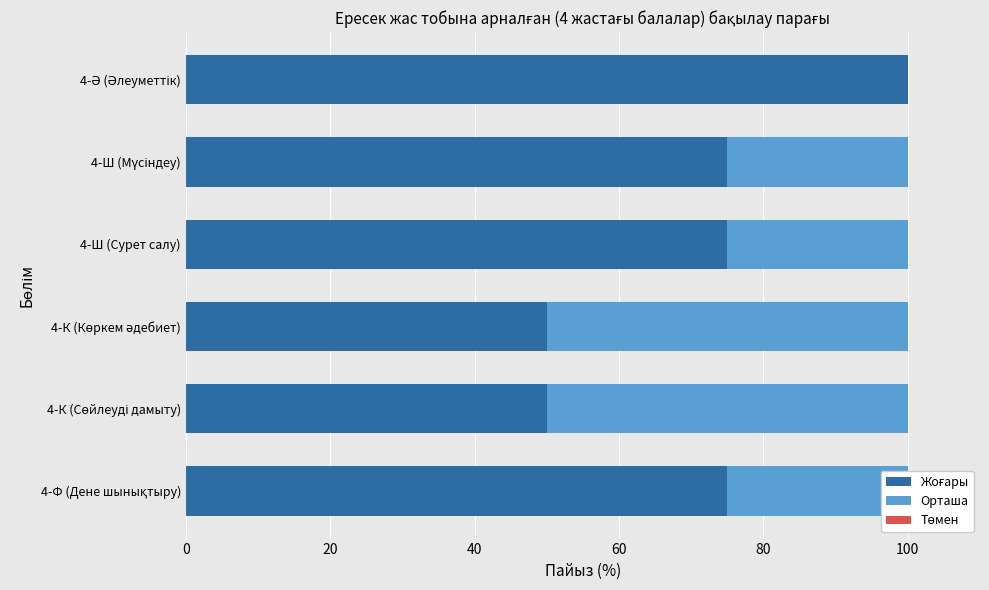

What is the value of the Орташа bar at the 1st from the left?

25.0